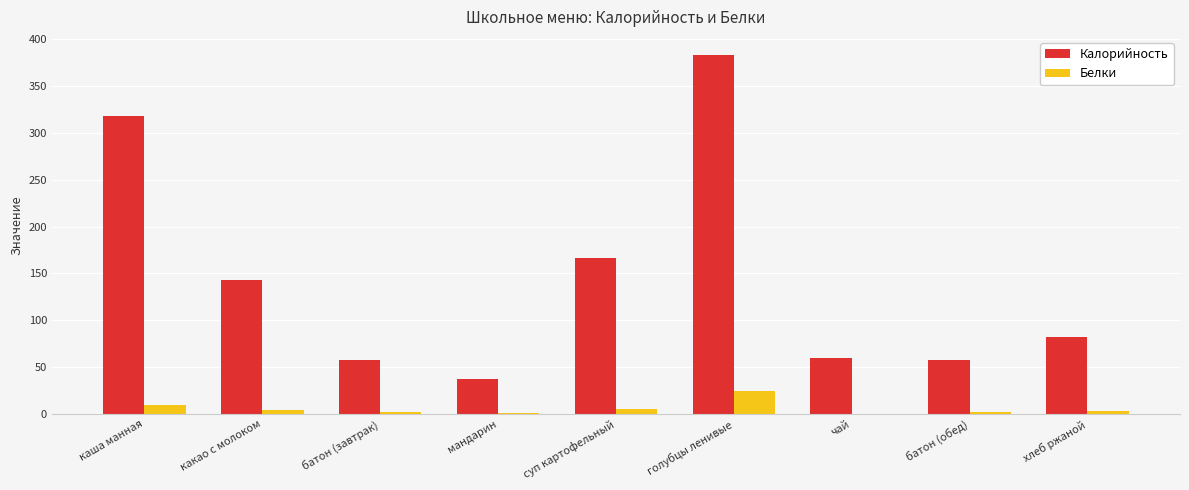

Is it true that Калорийность equals 25.9 at мандарин?

False